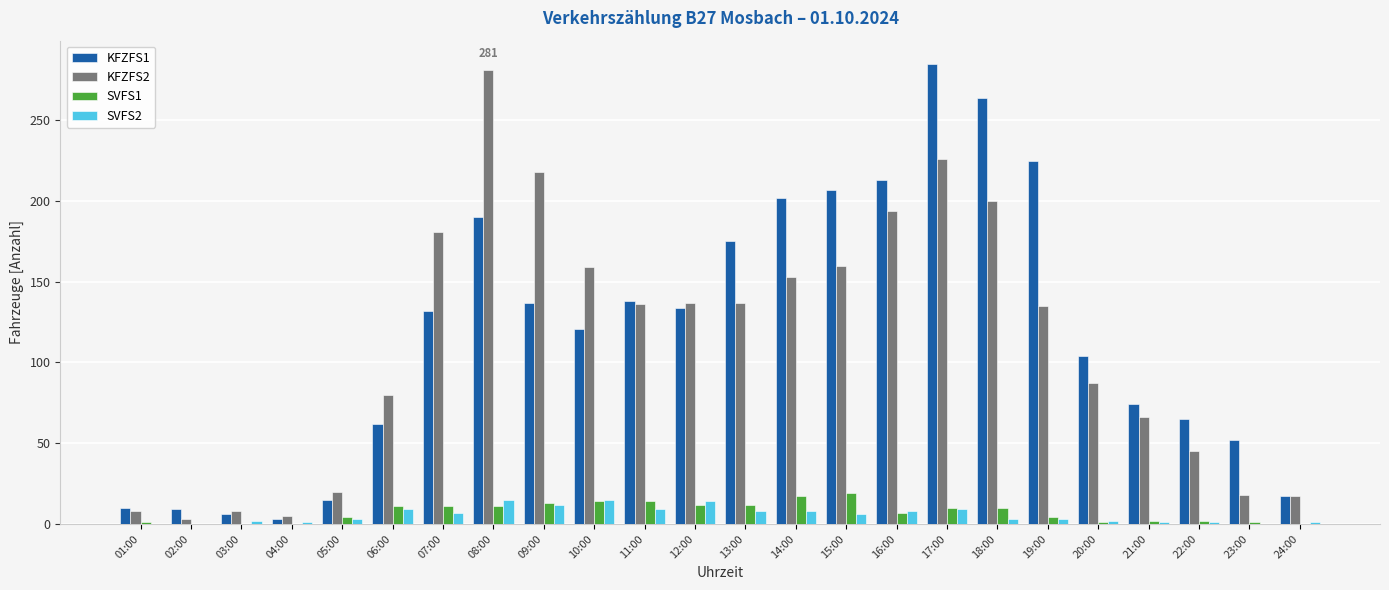

Is the value of KFZFS1 at 11:00 greater than the value of KFZFS2 at 17:00?

No